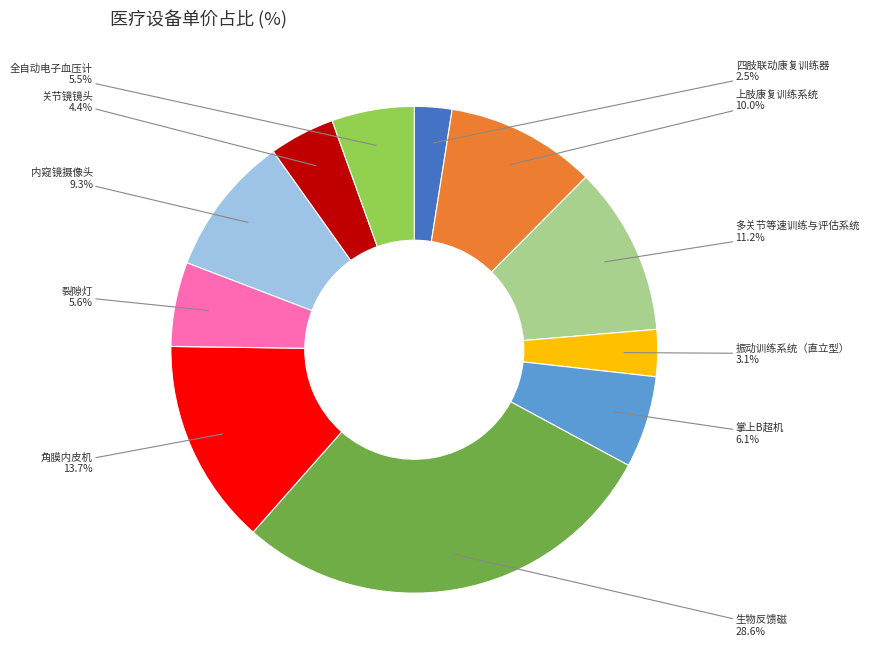

What is the ratio of the value at 生物反馈磁 to the value at 多关节等速训练与评估系统?

2.6